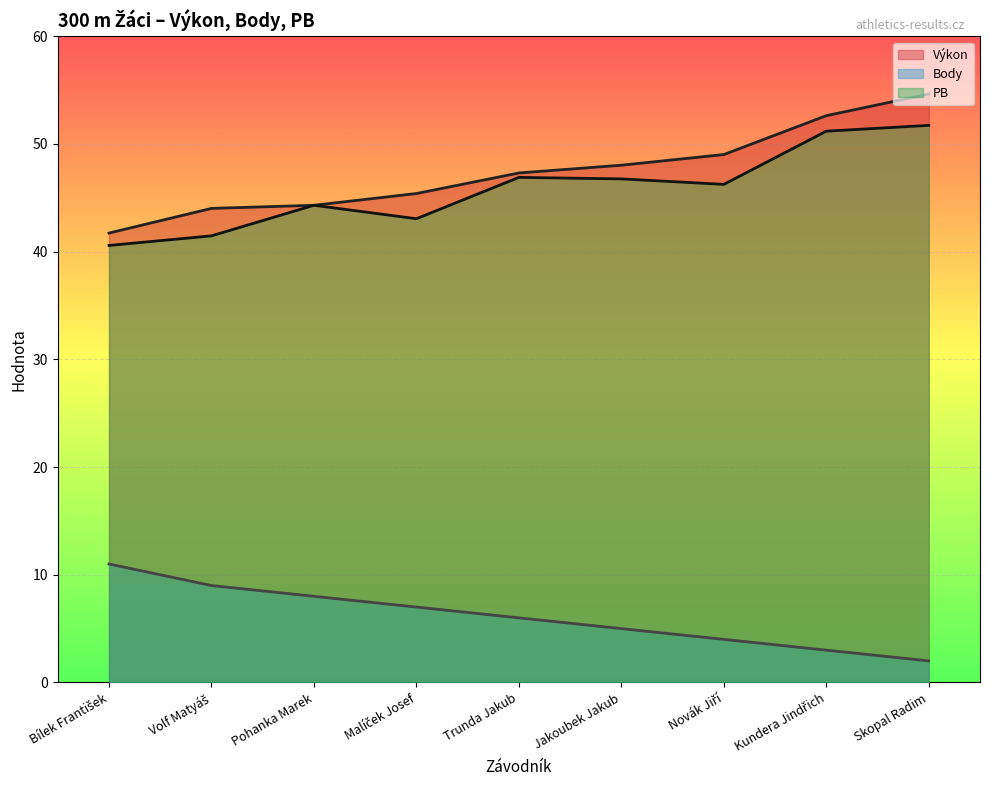

What is the value of the Body point at the 5th from the left?

6.0